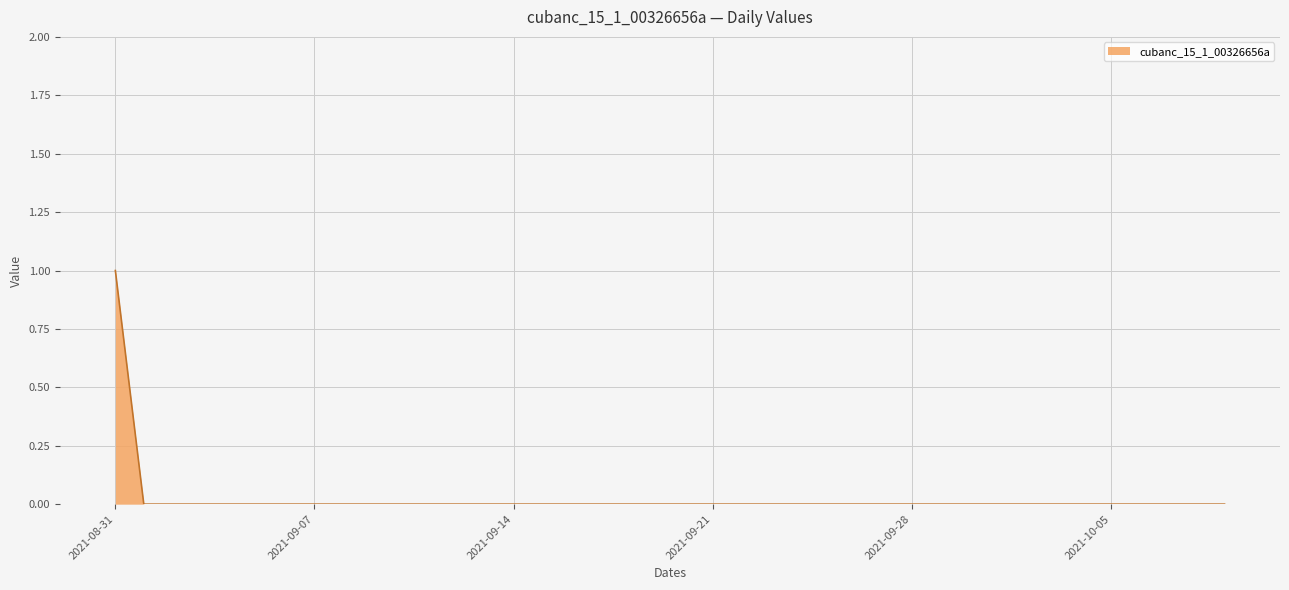

Reading left to right, what are all the values shown in this chart?

1	0	0	0	0	0	0	0	0	0	0	0	0	0	0	0	0	0	0	0	0	0	0	0	0	0	0	0	0	0	0	0	0	0	0	0	0	0	0	0